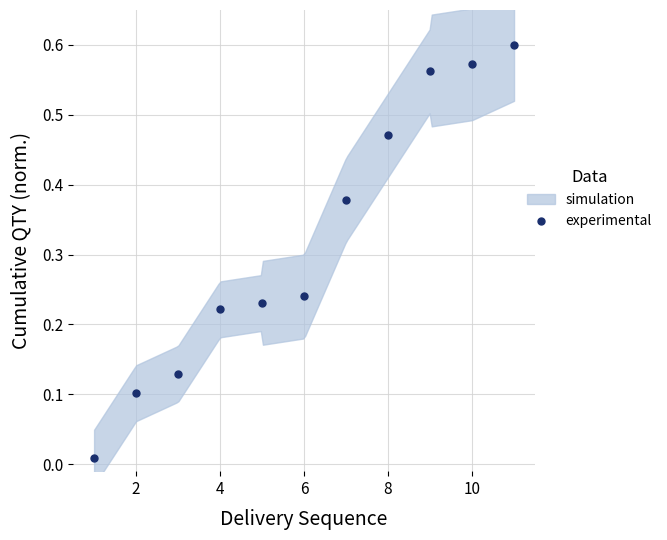

What is the average X value?

6.0